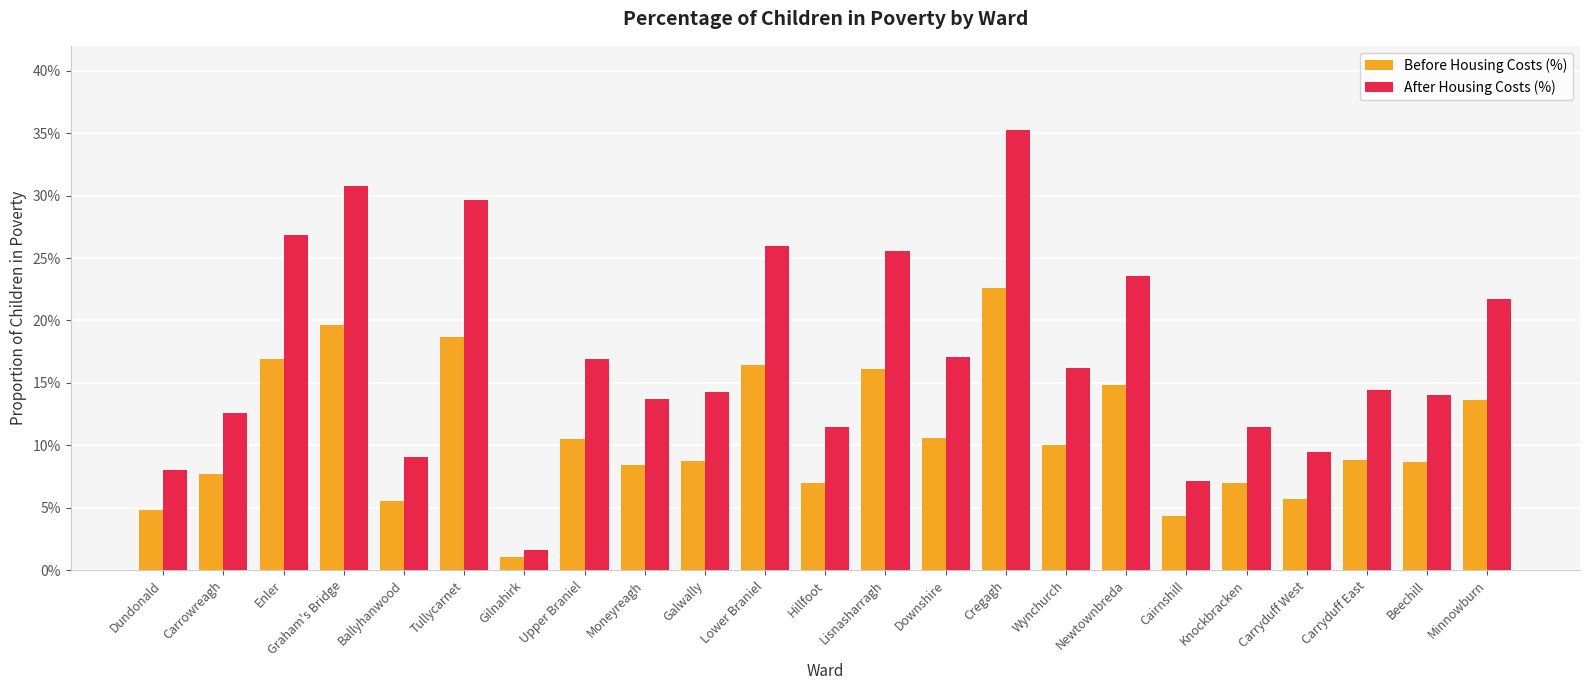

At Graham's Bridge, list the series in order from smallest to largest.

Before Housing Costs (%), After Housing Costs (%)